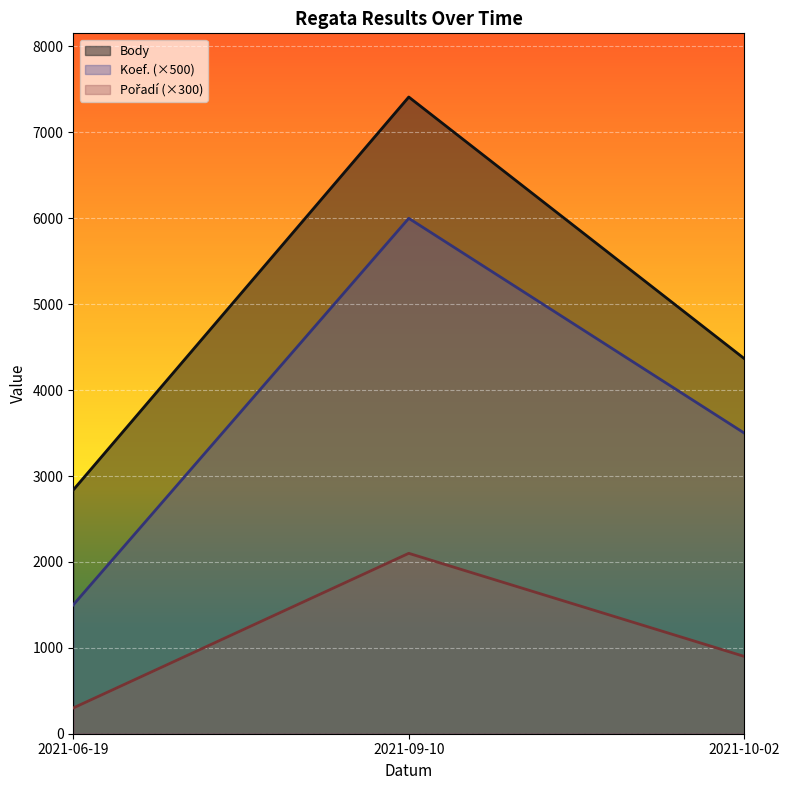

What position from the left is 2021-10-02?

3